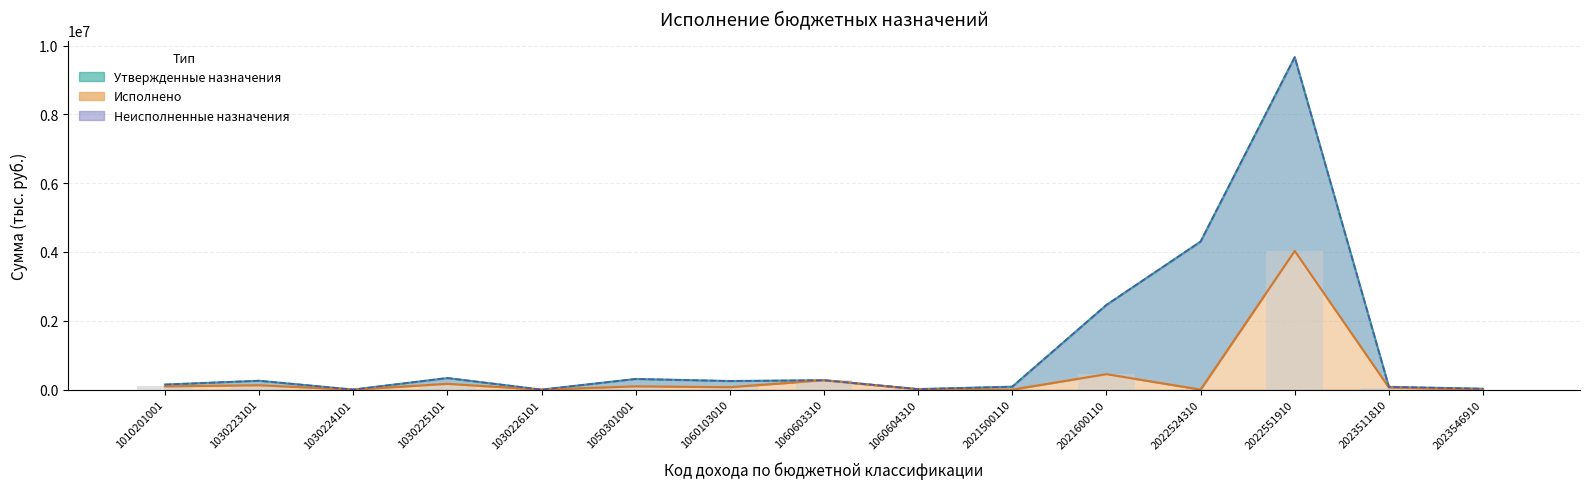

What is the total value across all series at 2021500110?

85800.0